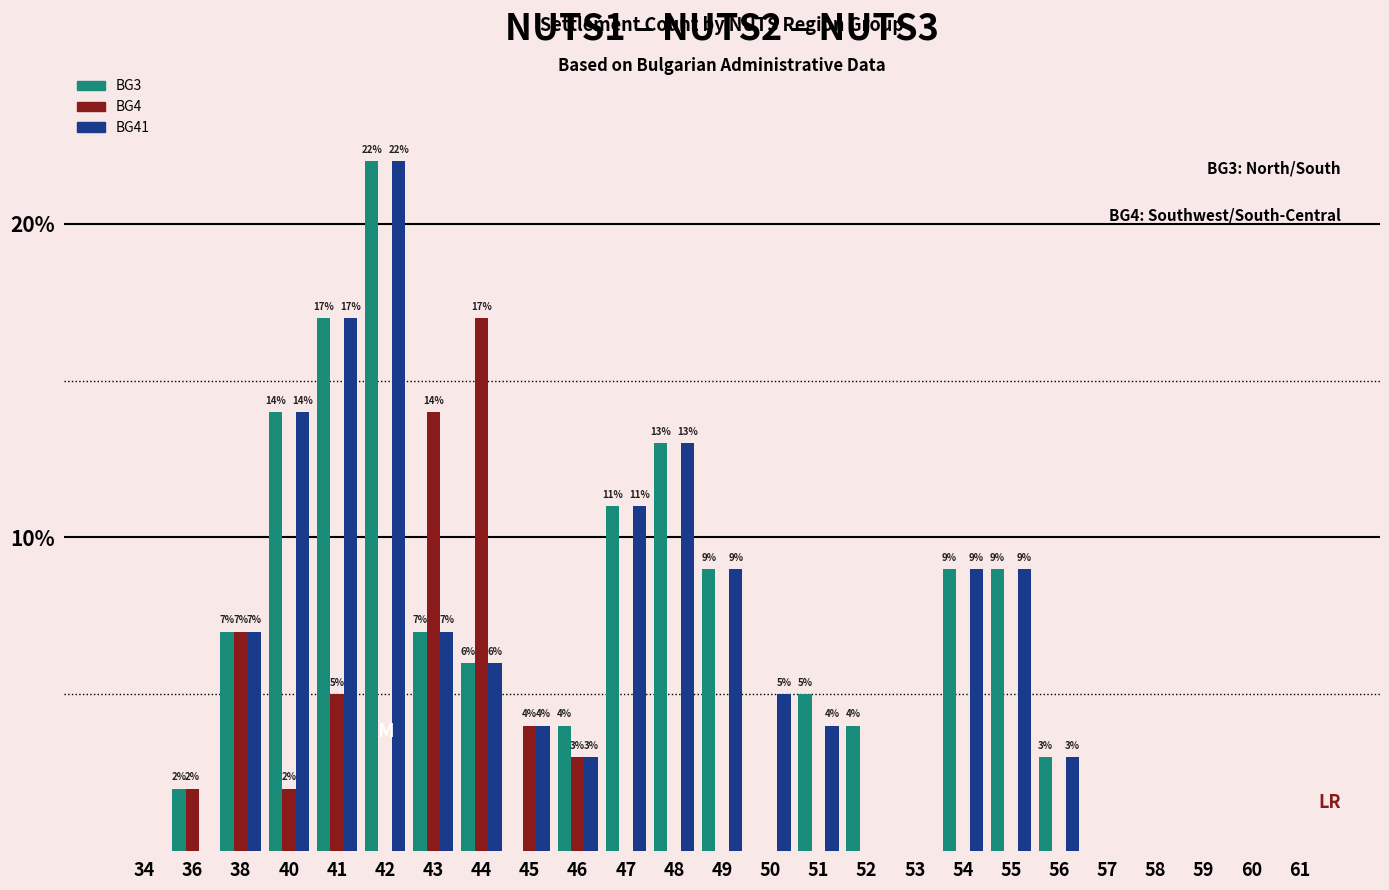

Reading left to right, list all the values displayed in this chart.

BG3: 34=0	36=2	38=7	40=14	41=17	42=22	43=7	44=6	45=0	46=4	47=11	48=13	49=9	50=0	51=5	52=4	53=0	54=9	55=9	56=3	57=0	58=0	59=0	60=0	61=0
BG4: 34=0	36=2	38=7	40=2	41=5	42=0	43=14	44=17	45=4	46=3	47=0	48=0	49=0	50=0	51=0	52=0	53=0	54=0	55=0	56=0	57=0	58=0	59=0	60=0	61=0
BG41: 34=0	36=0	38=7	40=14	41=17	42=22	43=7	44=6	45=4	46=3	47=11	48=13	49=9	50=5	51=4	52=0	53=0	54=9	55=9	56=3	57=0	58=0	59=0	60=0	61=0